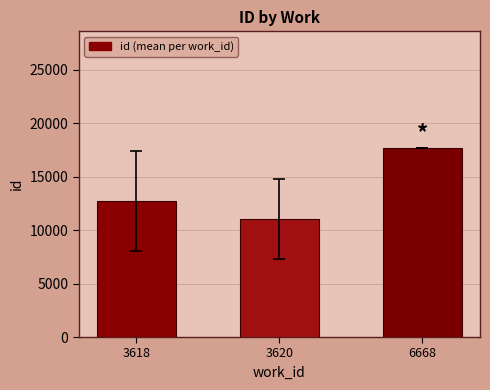

What is the difference between the maximum and minimum values?

6602